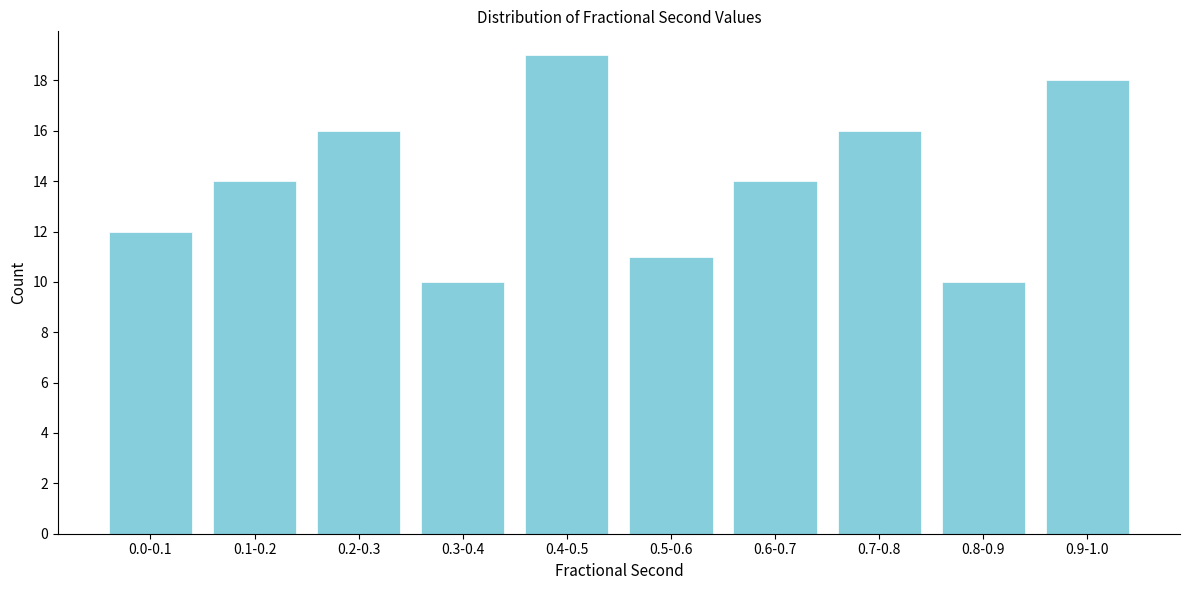

Reading right to left, what are all the values shown in this chart?

0.9-1.0=18	0.8-0.9=10	0.7-0.8=16	0.6-0.7=14	0.5-0.6=11	0.4-0.5=19	0.3-0.4=10	0.2-0.3=16	0.1-0.2=14	0.0-0.1=12